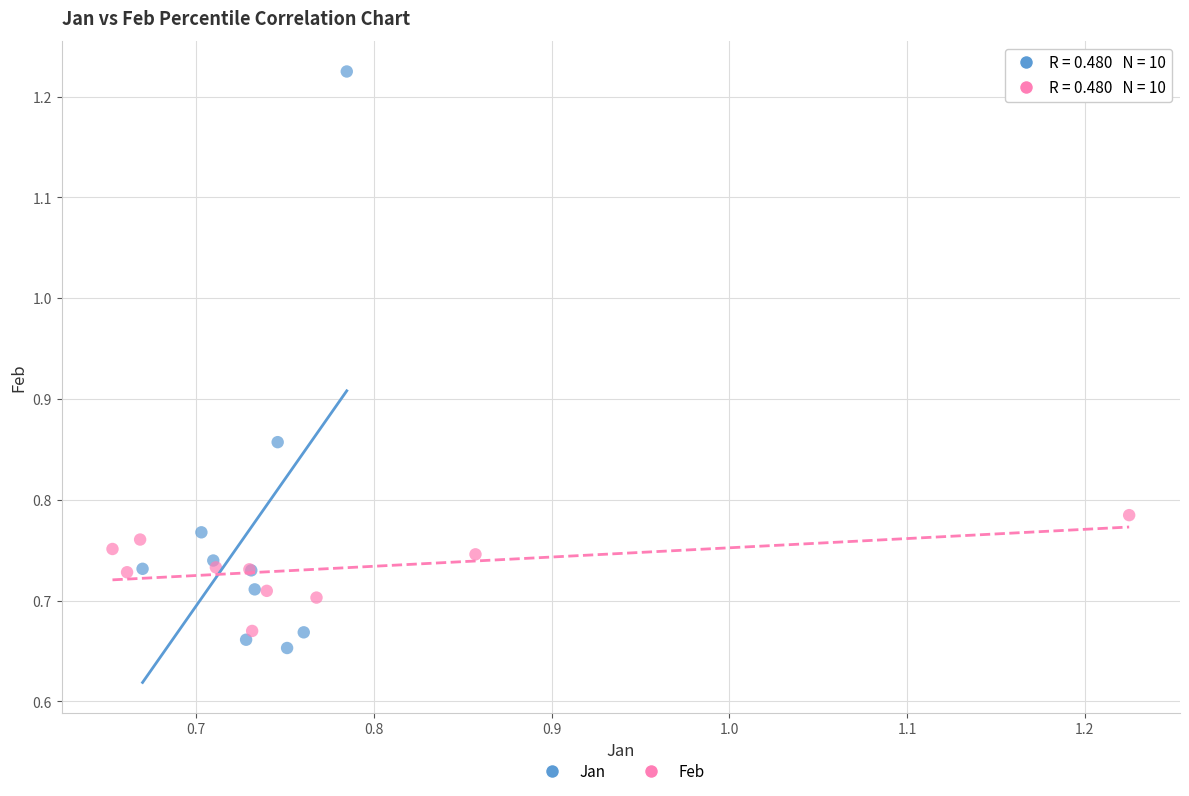

Which series has the widest spread of Y values?

Jan